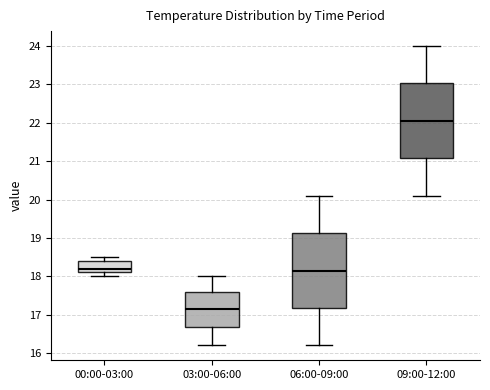

Which box's median line is the lowest?

03:00-06:00